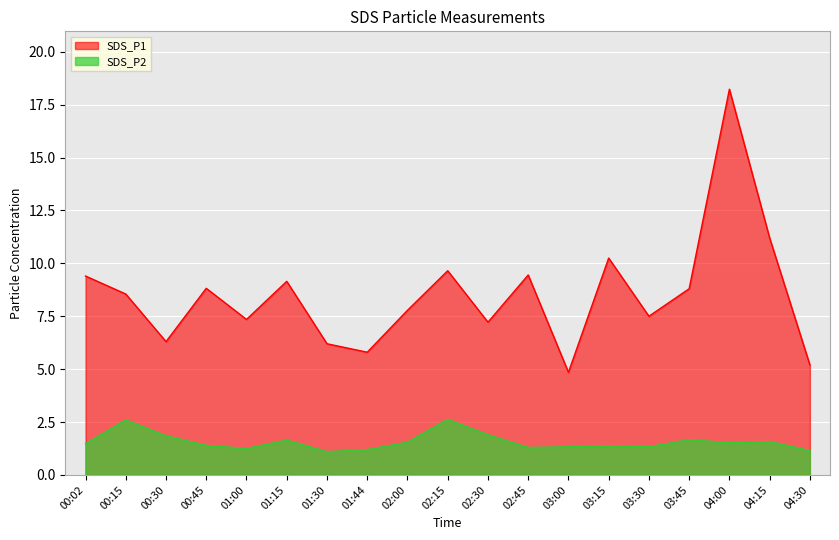

What is the difference between the SDS_P1 values at 03:45 and 01:44?

3.0